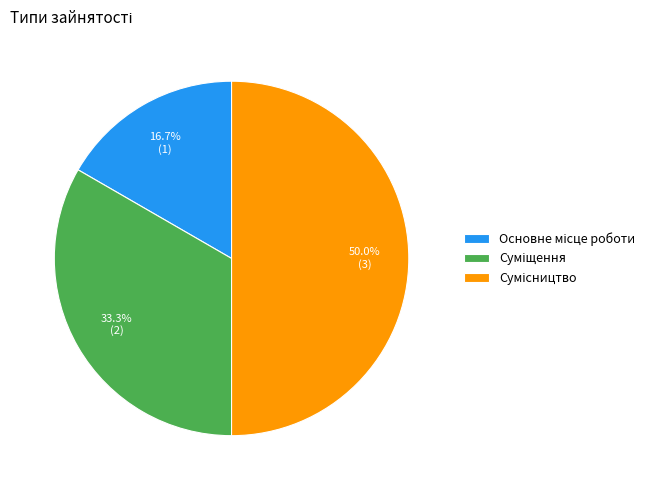

How much of the chart is everything except Сумісництво?

50.0%